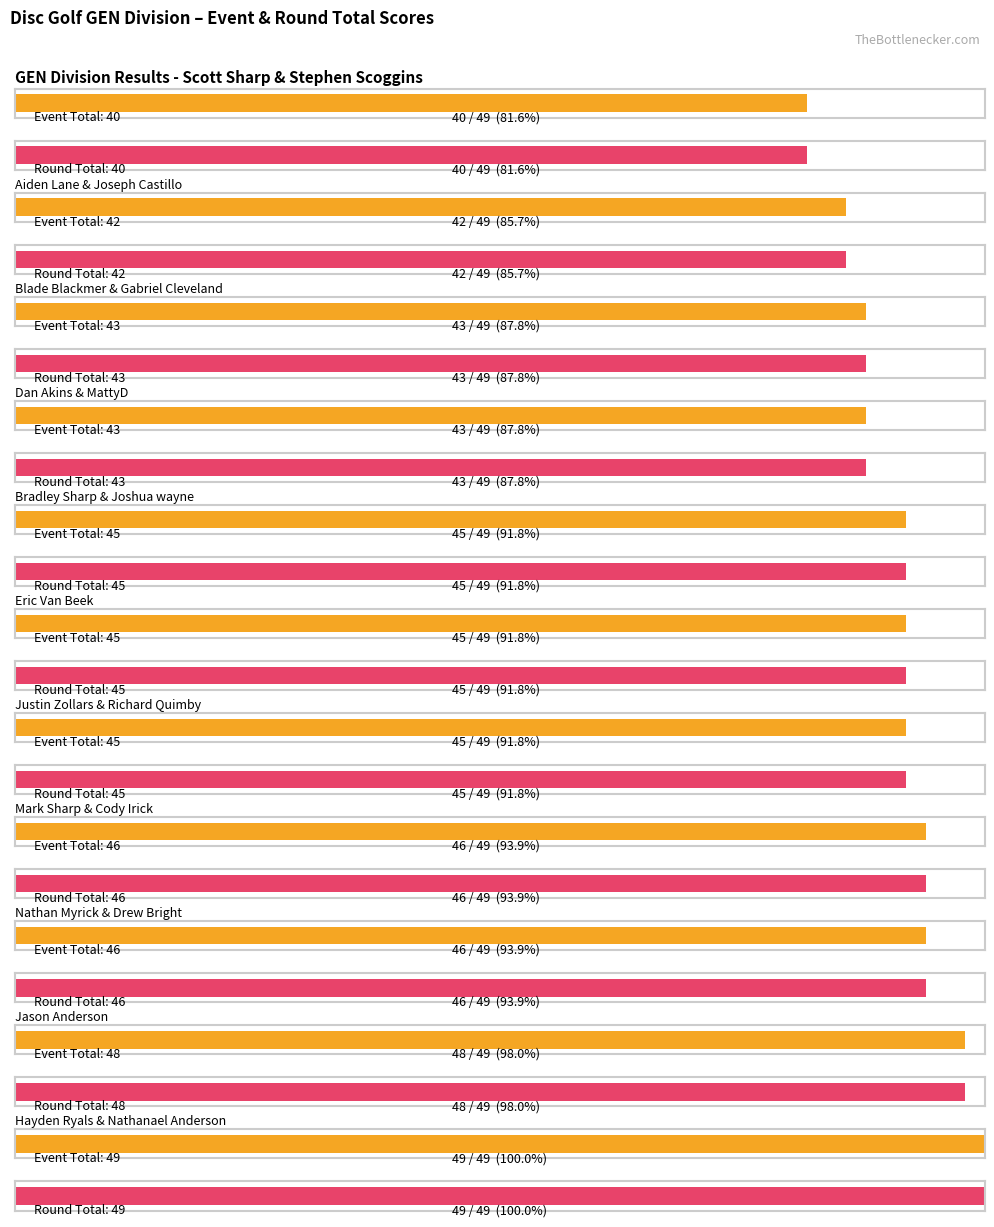

Where does the round_relative_score series first go above -9?

Mark Sharp & Cody Irick